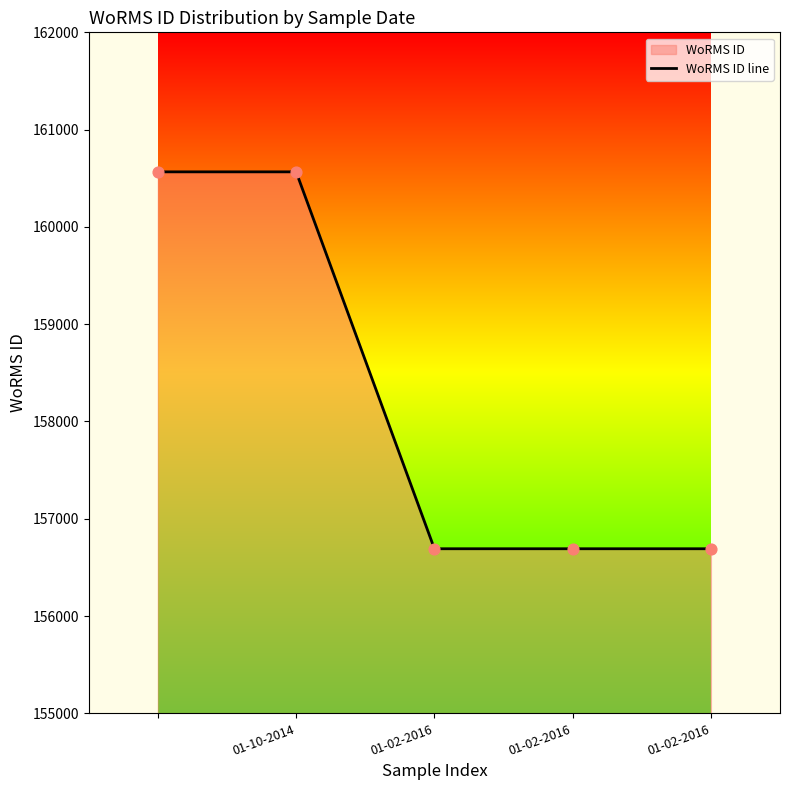

How many lines are shown in the chart?

1